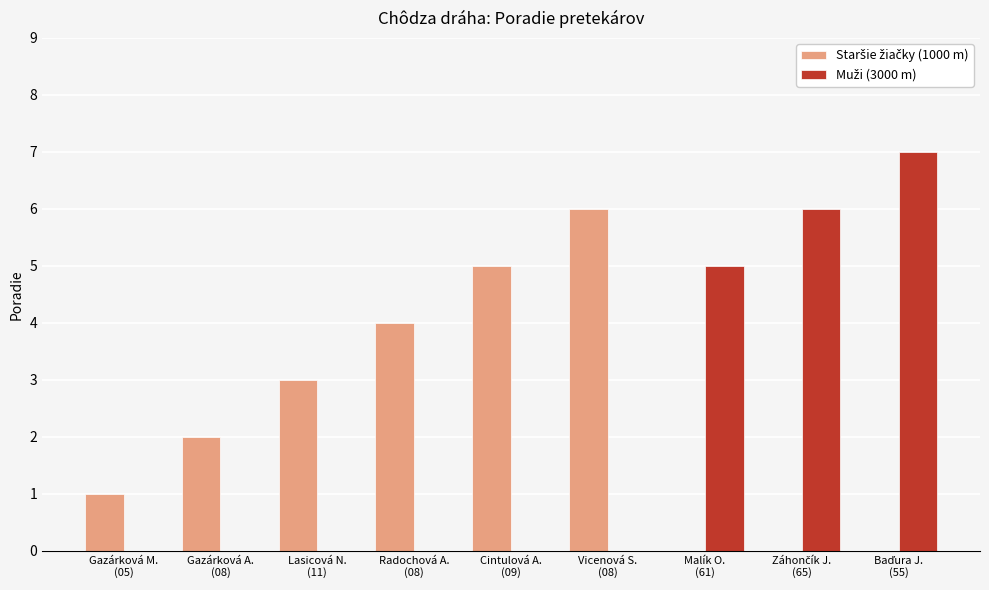

How many categories are shown in the chart?

9